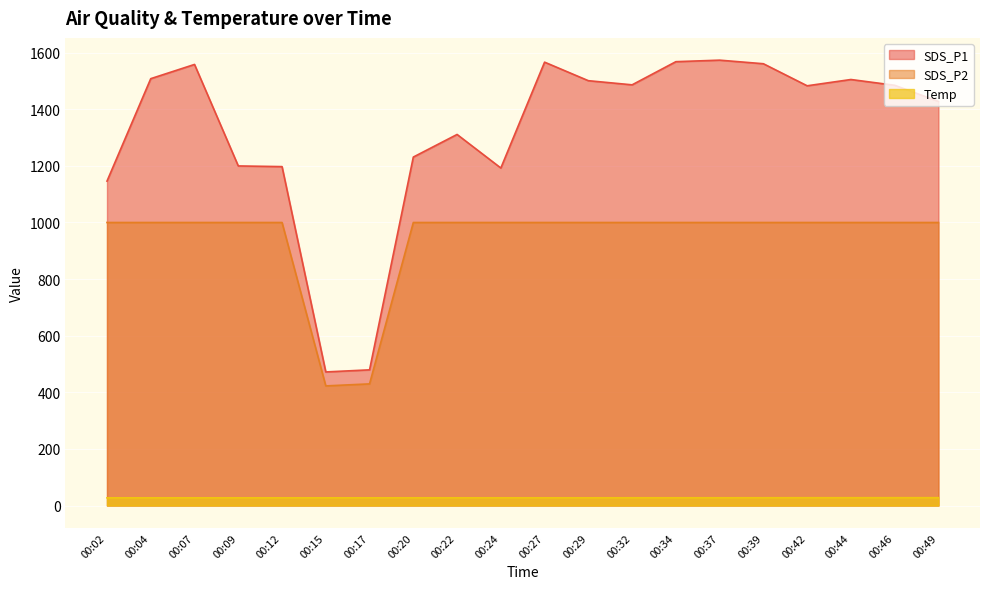

Reading left to right, list all the values displayed in this chart.

SDS_P1: 00:02=1146.1	00:04=1508.0	00:07=1558.3	00:09=1199.7	00:12=1197.3	00:15=471.9	00:17=479.4	00:20=1231.1	00:22=1310.9	00:24=1192.4	00:27=1566.3	00:29=1500.8	00:32=1486.2	00:34=1568.0	00:37=1573.4	00:39=1560.8	00:42=1482.8	00:44=1505.0	00:46=1484.7	00:49=1427.5
SDS_P2: 00:02=999.9	00:04=999.9	00:07=999.9	00:09=999.9	00:12=999.9	00:15=422.6	00:17=429.8	00:20=999.9	00:22=999.9	00:24=999.9	00:27=999.9	00:29=999.9	00:32=999.9	00:34=999.9	00:37=999.9	00:39=999.9	00:42=999.9	00:44=999.9	00:46=999.9	00:49=999.9
Temp: 00:02=27.2	00:04=27.2	00:07=27.2	00:09=27.2	00:12=27.2	00:15=27.2	00:17=27.2	00:20=27.3	00:22=27.3	00:24=27.3	00:27=27.3	00:29=27.3	00:32=27.4	00:34=27.4	00:37=27.4	00:39=27.5	00:42=27.6	00:44=27.6	00:46=27.7	00:49=27.7